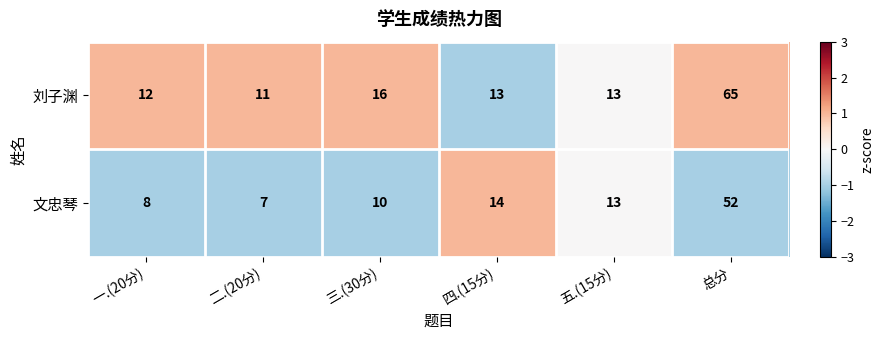

How many series are shown in this chart?

2